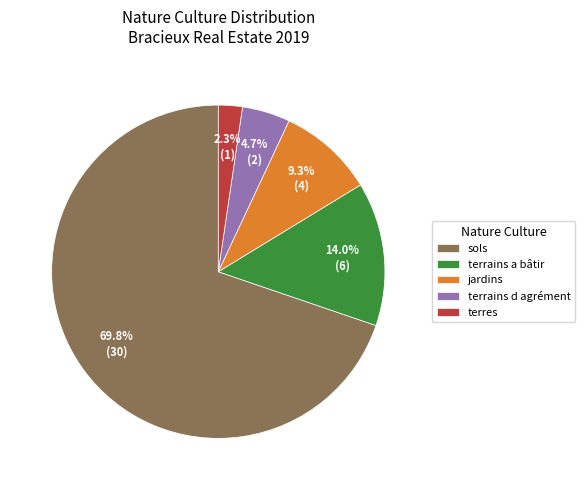

Does any single category account for the majority?

Yes